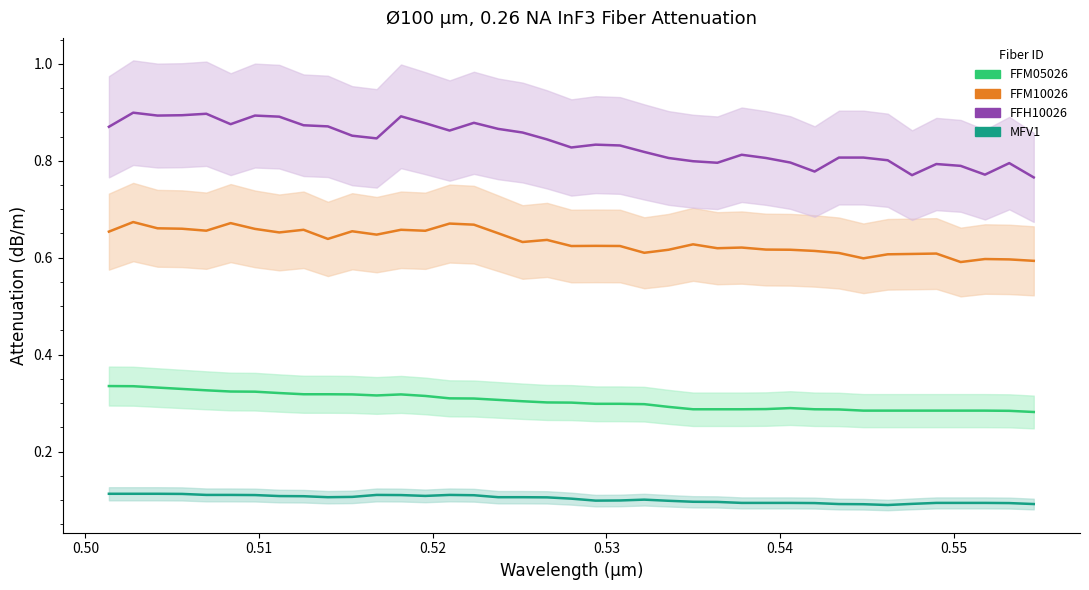

At which category does FFH10026 (Attenuation dB/m) reach its first local valley?

0.51